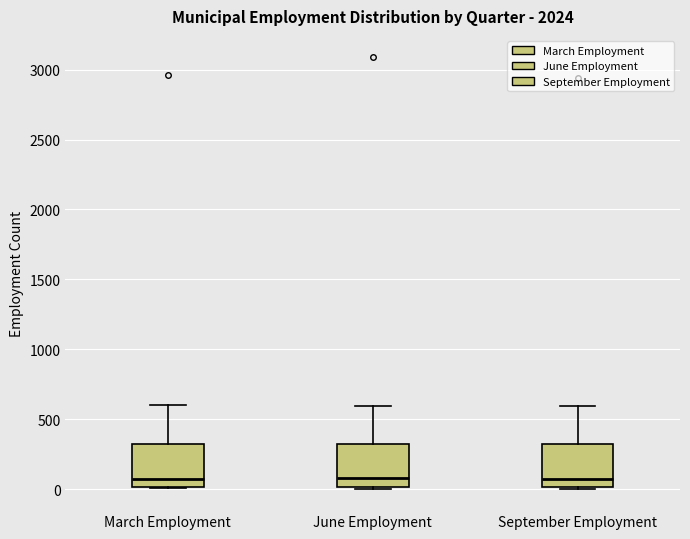

Where does the upper whisker of the box for September Employment end on the y-axis? The values are not printed on the chart, so give them approximately, as read against the axis.

600